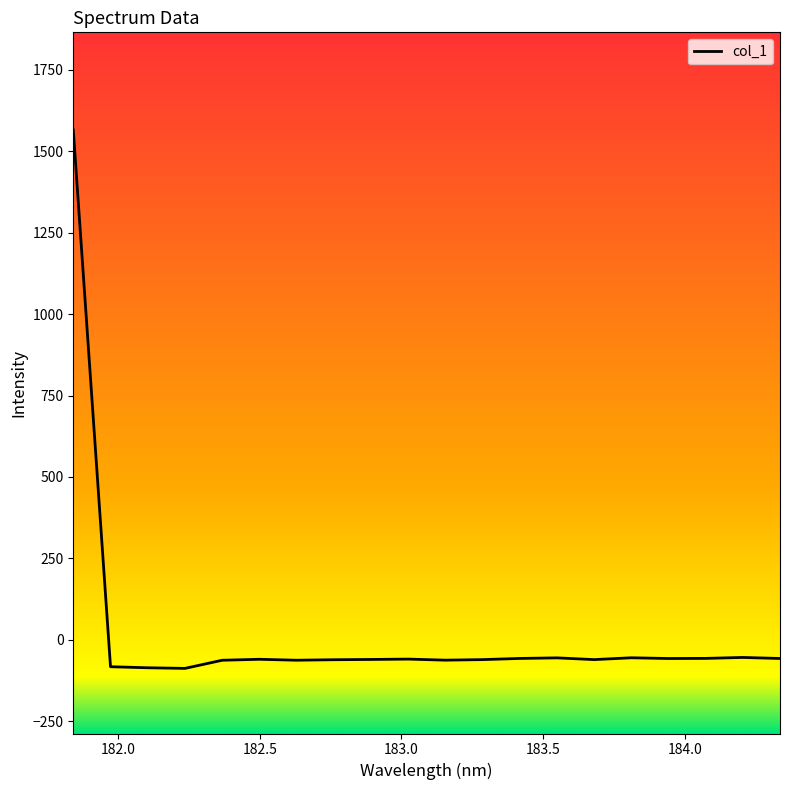

What is the difference between the maximum and minimum values?

1653.5